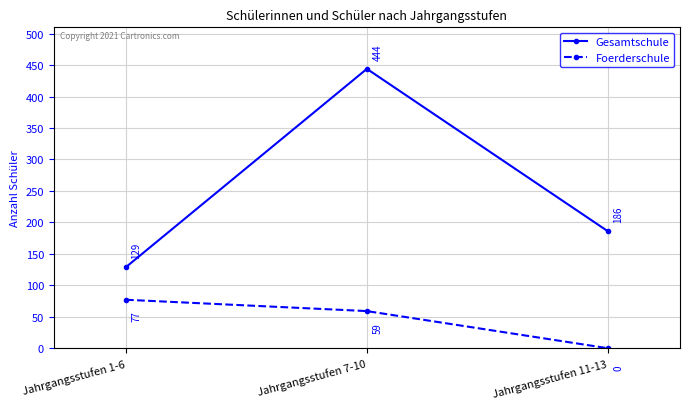

The value of Gesamtschule at Jahrgangsstufen 1-6 is 39. True or false?

False